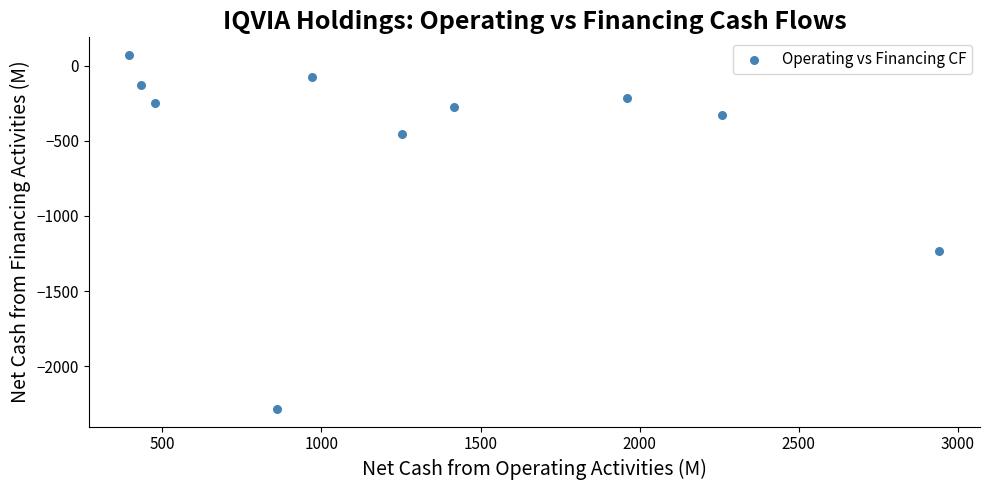

What Y value in the scatter plot is closest to -1106?

-1235